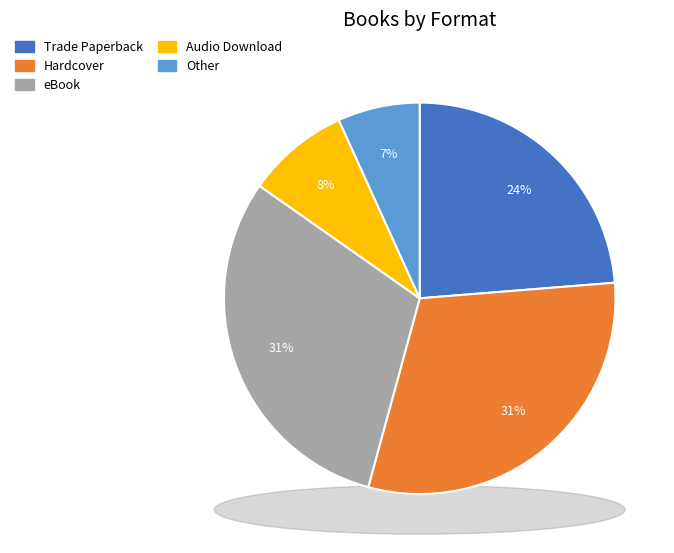

Do Trade Paperback and Hardcover together represent more than half of the pie?

Yes